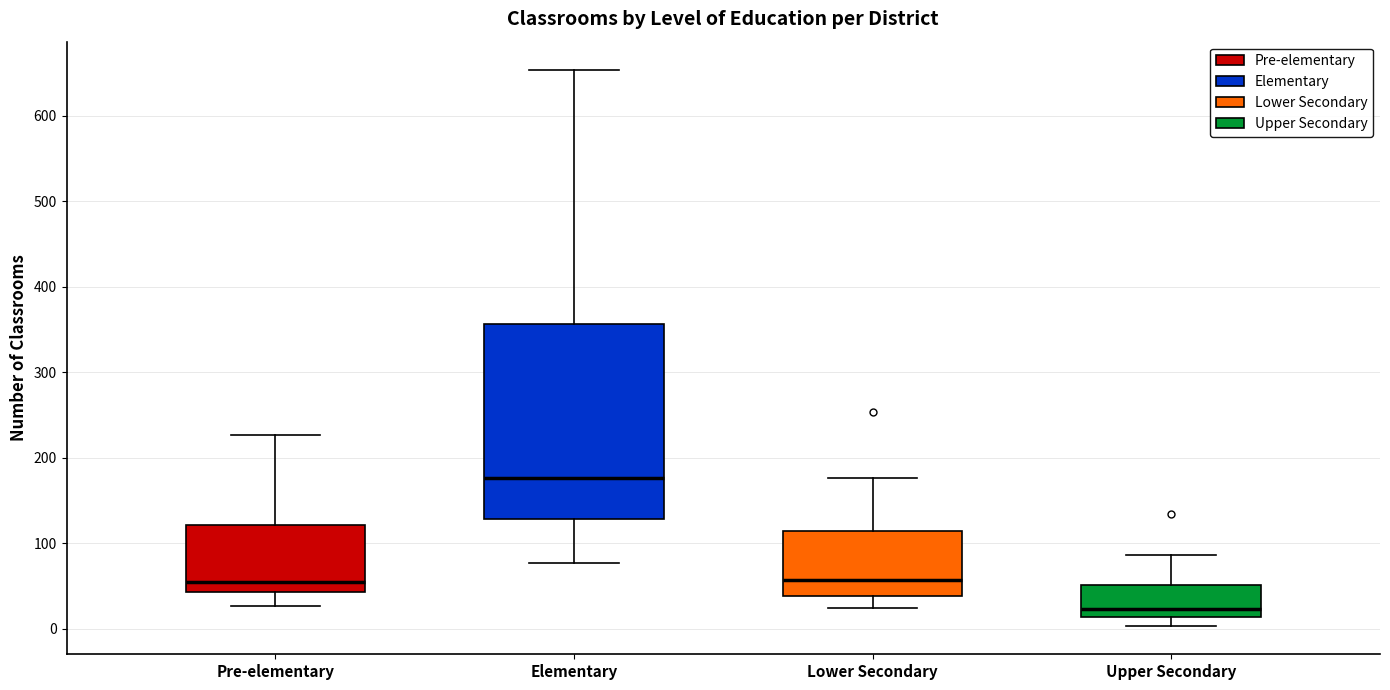

Which box is the tallest, from its lower edge to its upper edge?

Elementary